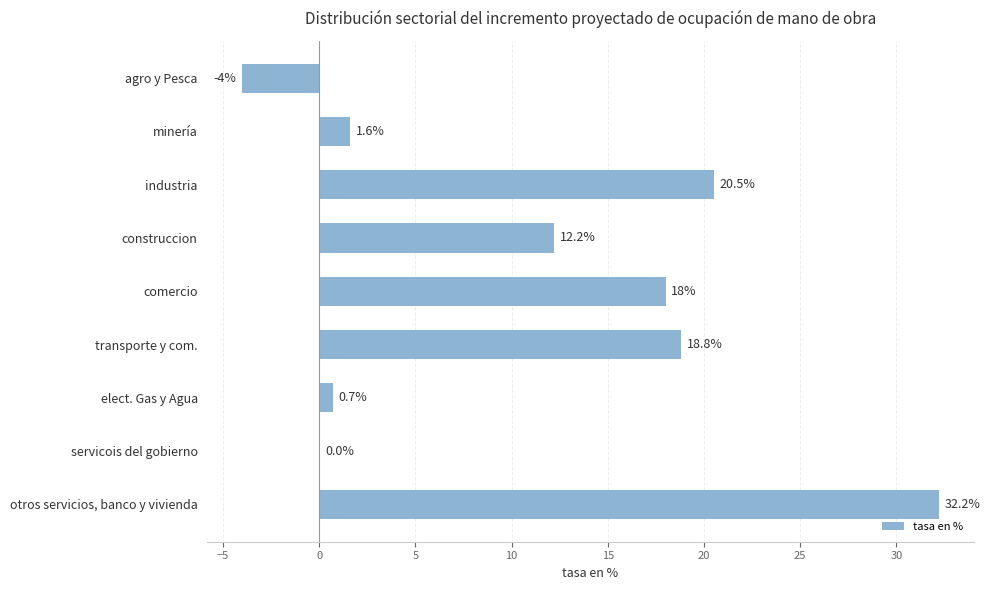

Count the number of categories in the chart.

9